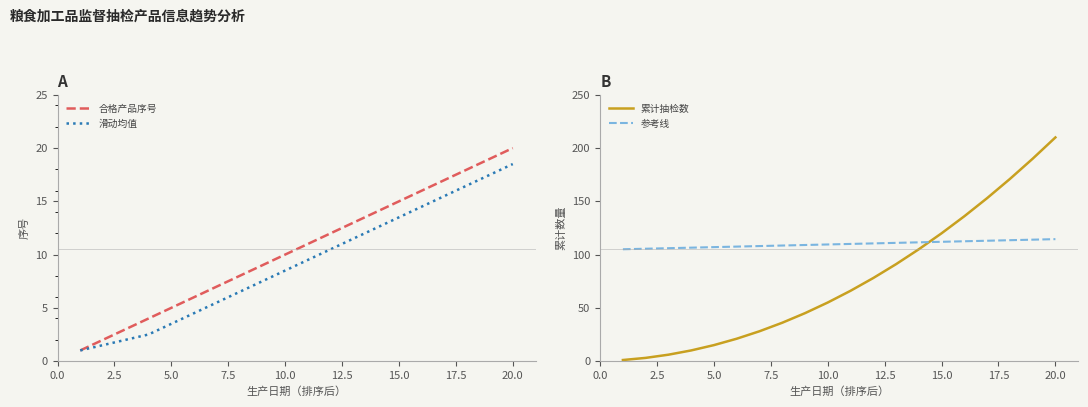

How many series are shown in this chart?

4